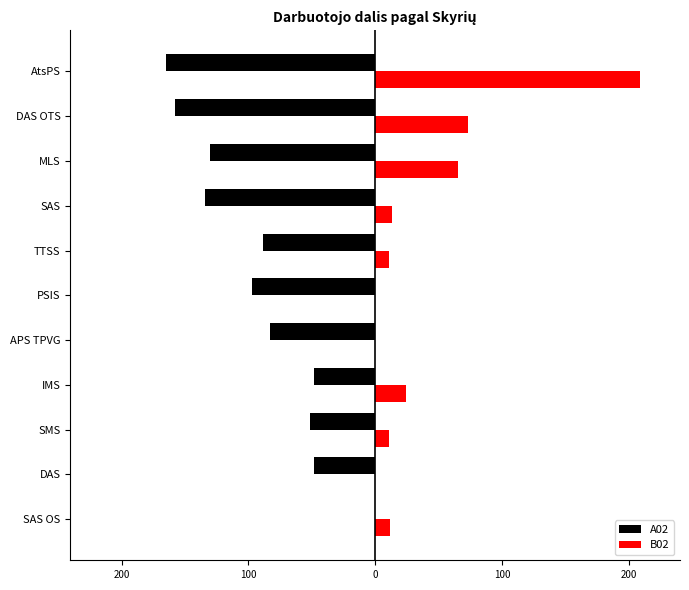

What are all the series names shown in the legend?

A02, B02